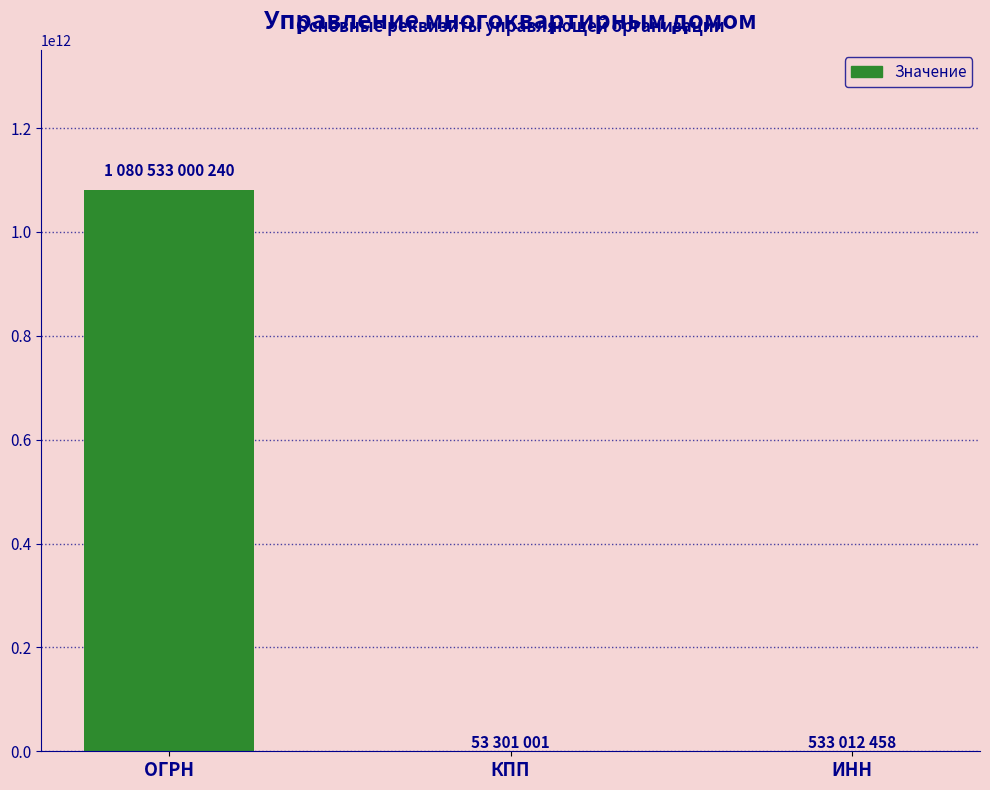

Between ИНН and ОГРН, which is larger?

ОГРН